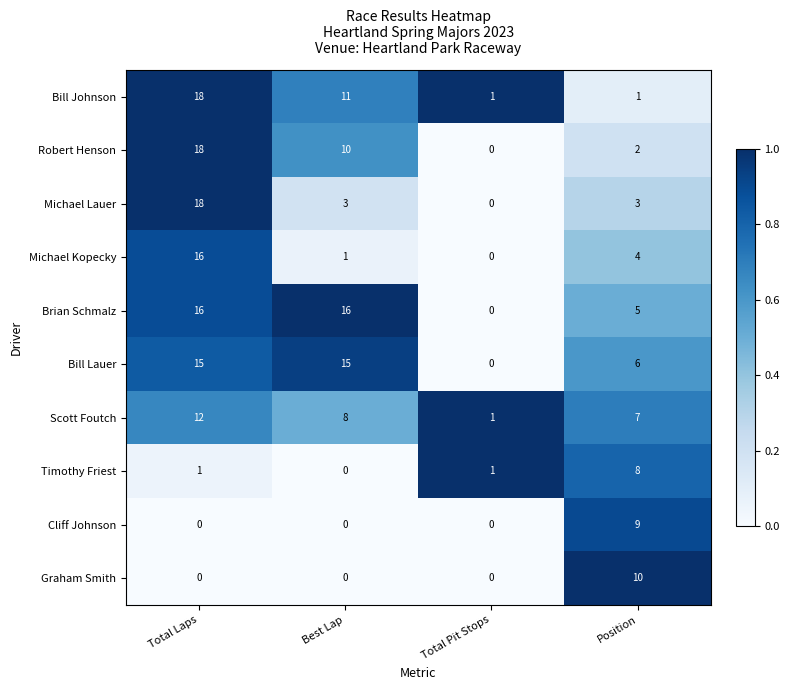

At which label does Michael Lauer reach its minimum?

Total Pit Stops